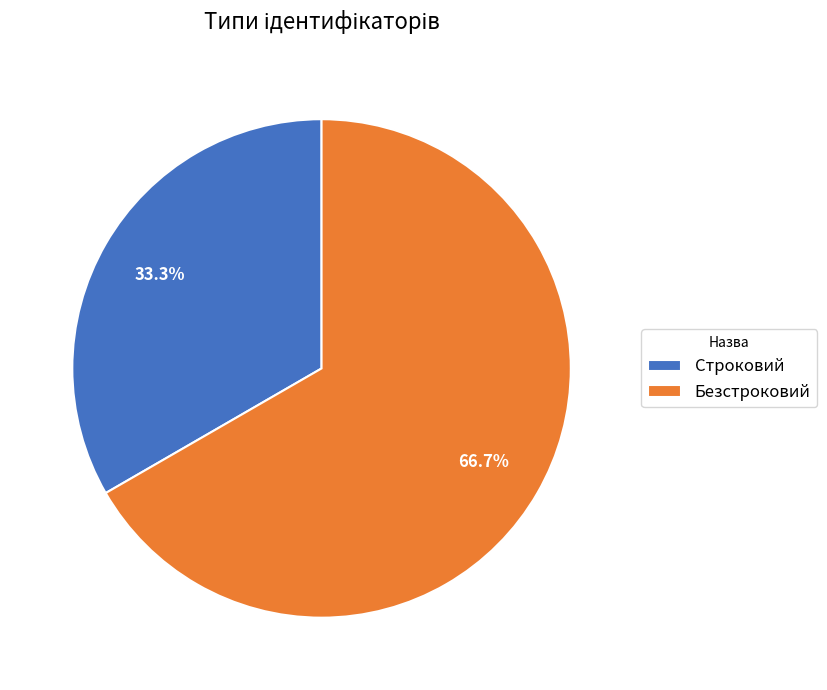

How many segments does this pie chart have?

2